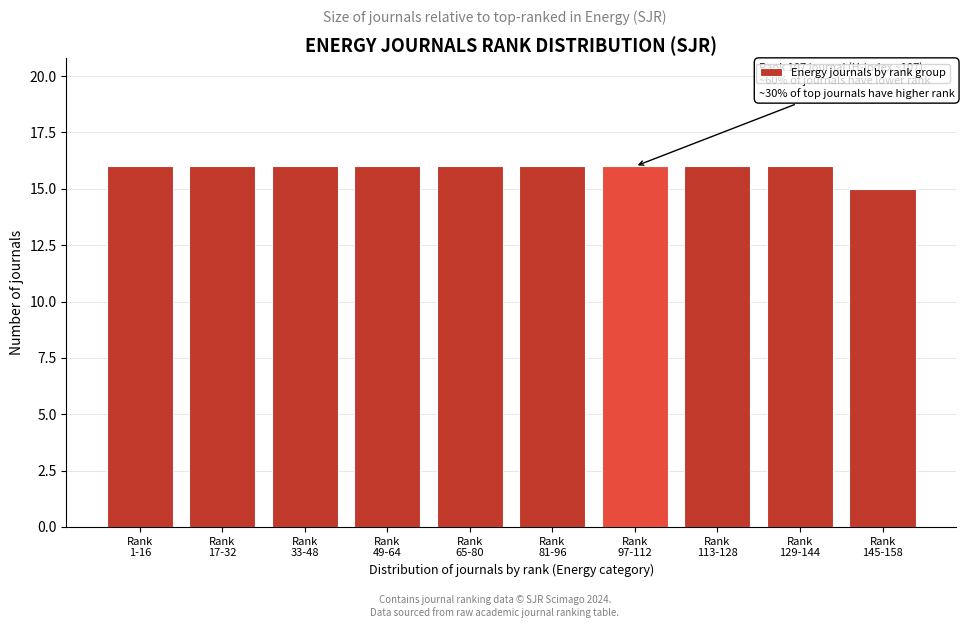

Reading left to right, list all the values displayed in this chart.

16	16	16	16	16	16	16	16	16	15